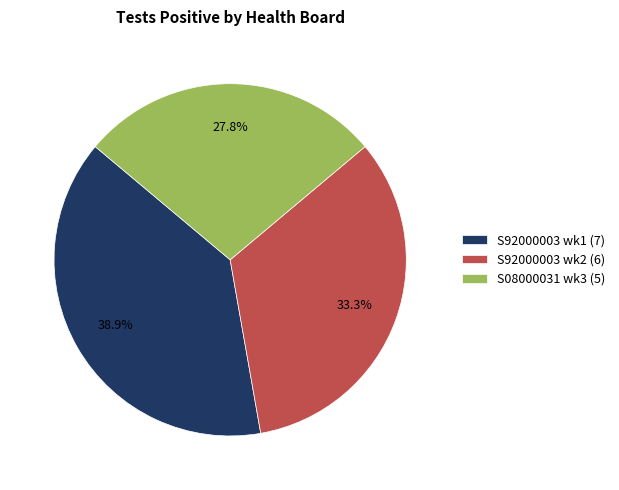

Which slice is the largest?

S92000003 wk1 (7)